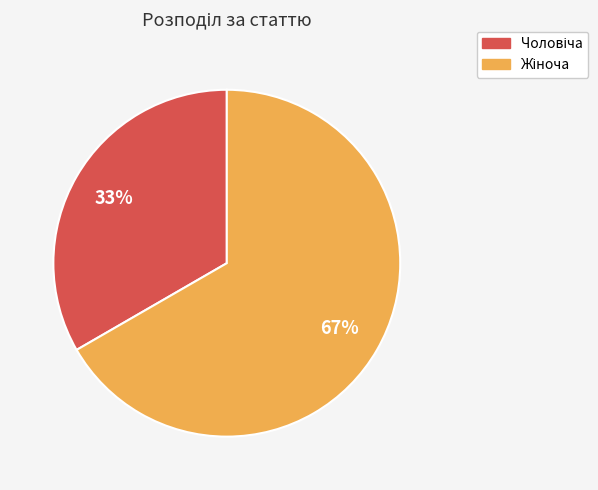

To the nearest percent, what is the average slice percentage?

50%